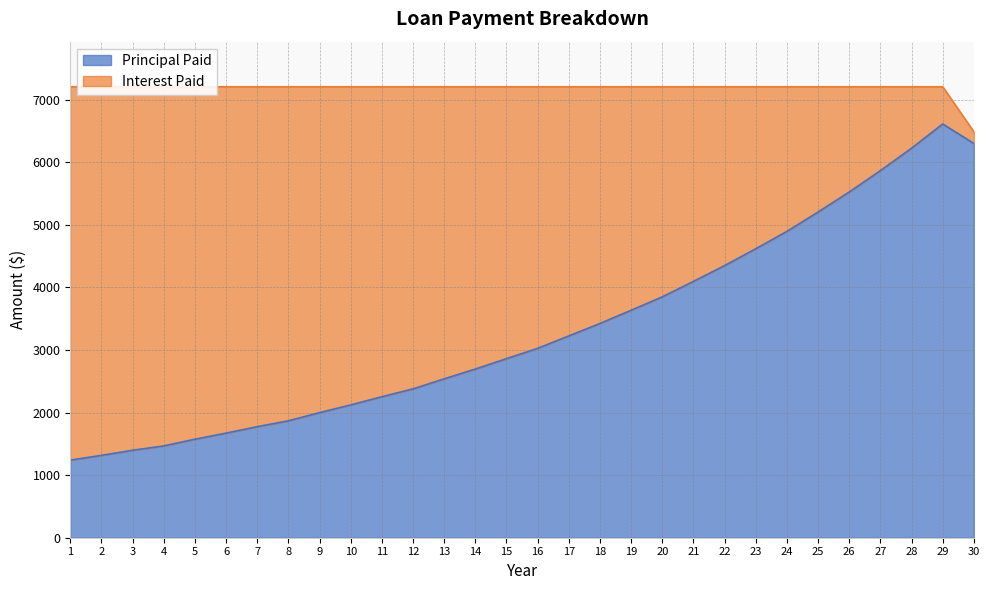

Reading left to right, extract all data points from this chart.

1=1239.7	2=1316.2	3=1397.4	4=1467.1	5=1574.1	6=1671.1	7=1774.2	8=1868.3	9=1998.9	10=2122.2	11=2253.0	12=2378.1	13=2538.7	14=2695.3	15=2861.5	16=3025.9	17=3224.6	18=3423.5	19=3634.7	20=3849.1	21=4096.3	22=4348.9	23=4617.1	24=4895.1	25=5203.8	26=5524.8	27=5865.6	28=6224.2	29=6611.2	30=6299.4